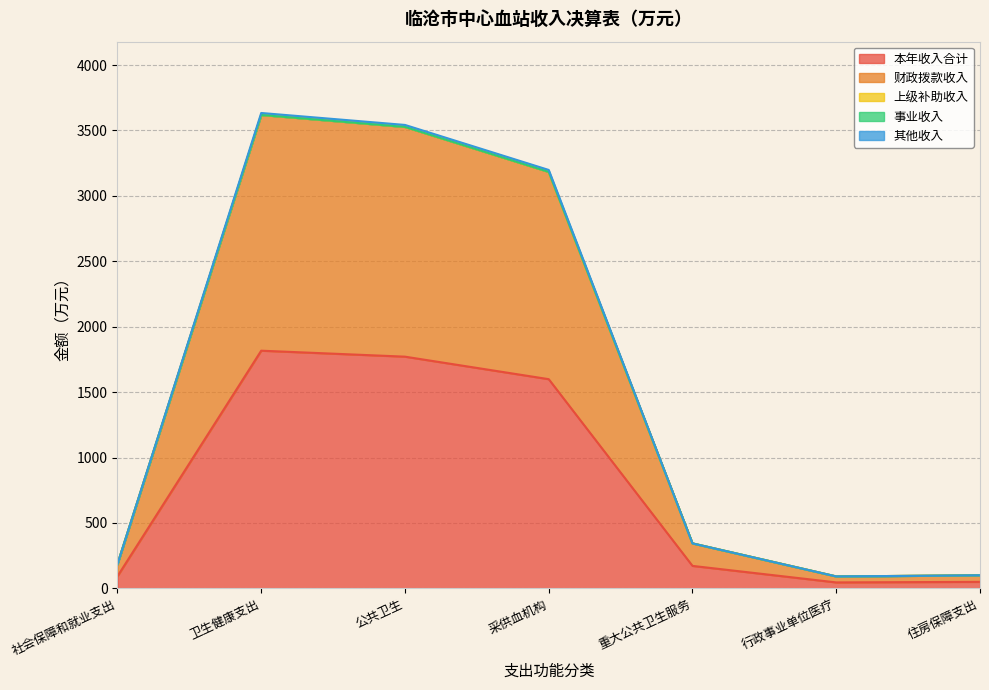

Which has a higher value, 卫生健康支出 or 行政事业单位医疗?

卫生健康支出